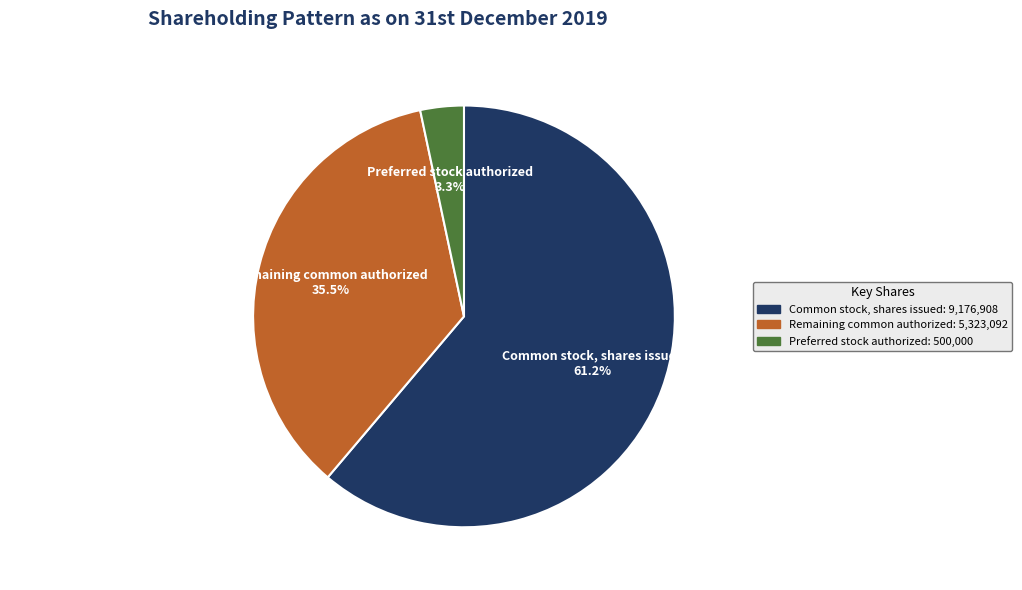

To the nearest percent, what is the difference between the largest and smallest slice percentages?

58%